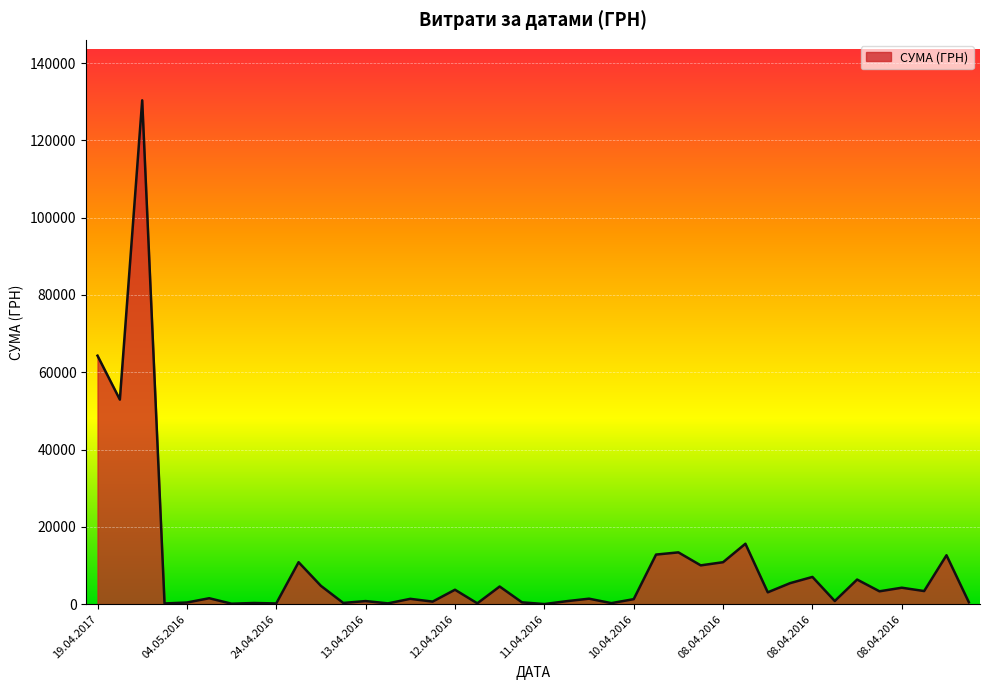

What is the difference between the maximum and minimum values?

130357.3